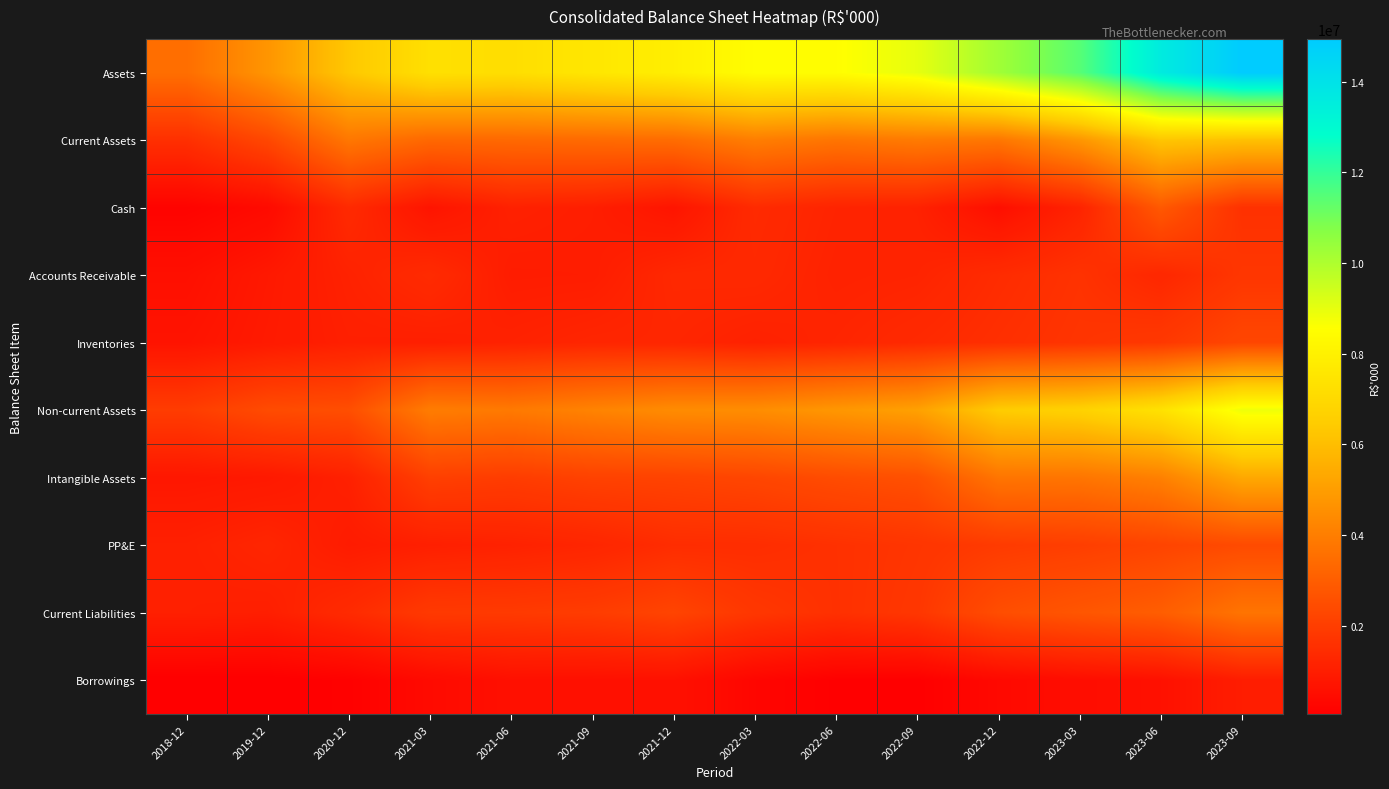

Reading left to right, extract all data points from this chart.

Assets: 2018-12=3520739	2019-12=4734424	2020-12=6312105	2021-03=7285512	2021-06=7213799	2021-09=7569507	2021-12=7900277	2022-03=8500550	2022-06=8509983	2022-09=8991576	2022-12=10239872	2023-03=11454976	2023-06=13607887	2023-09=14940391
Current Assets: 2018-12=1557625	2019-12=2306628	2020-12=3798883	2021-03=3316966	2021-06=3344077	2021-09=3394043	2021-12=3453302	2022-03=4006130	2022-06=3725156	2022-09=3898858	2022-12=3777271	2023-03=4757327	2023-06=6251236	2023-09=6090363
Cash: 2018-12=188122	2019-12=399494	2020-12=1387214	2021-03=703611	2021-06=1109310	2021-09=1023719	2021-12=717372	2022-03=1412203	2022-06=1192178	2022-09=1128208	2022-12=542437	2023-03=1175297	2023-06=2842919	2023-09=1607874
Accounts Receivable: 2018-12=568321	2019-12=839767	2020-12=1136482	2021-03=1425832	2021-06=974894	2021-09=991345	2021-12=1324613	2022-03=1350706	2022-06=1139792	2022-09=1190547	2022-12=1448136	2023-03=1648187	2023-06=1304833	2023-09=1764198
Inventories: 2018-12=686287	2019-12=886793	2020-12=1069035	2021-03=1050079	2021-06=1137053	2021-09=1248955	2021-12=1259321	2022-03=1119076	2022-06=1228281	2022-09=1385488	2022-12=1550580	2023-03=1707244	2023-06=1833094	2023-09=2274010
Non-current Assets: 2018-12=1963114	2019-12=2427796	2020-12=2513222	2021-03=3968546	2021-06=3869722	2021-09=4175464	2021-12=4446975	2022-03=4494420	2022-06=4784827	2022-09=5092718	2022-12=6462601	2023-03=6697649	2023-06=7356651	2023-09=8850028
Intangible Assets: 2018-12=784820	2019-12=849306	2020-12=1094330	2021-03=2060961	2021-06=1964293	2021-09=2124565	2021-12=2161110	2022-03=2261029	2022-06=2448867	2022-09=2588089	2022-12=3724045	2023-03=3735697	2023-06=4086103	2023-09=5331204
PP&E: 2018-12=1083679	2019-12=1253969	2020-12=945210	2021-03=1059230	2021-06=1127408	2021-09=1243544	2021-12=1473350	2022-03=1487847	2022-06=1597727	2022-09=1730708	2022-12=1912974	2023-03=2012369	2023-06=2208414	2023-09=2403570
Current Liabilities: 2018-12=1077672	2019-12=1039673	2020-12=1416769	2021-03=1876706	2021-06=1899637	2021-09=1969994	2021-12=2195108	2022-03=1793198	2022-06=1589755	2022-09=1784838	2022-12=2489047	2023-03=2766892	2023-06=2993219	2023-09=3707530
Borrowings: 2018-12=60640	2019-12=58712	2020-12=132144	2021-03=400675	2021-06=584493	2021-09=591450	2021-12=609132	2022-03=264545	2022-06=103272	2022-09=91933	2022-12=355250	2023-03=501472	2023-06=608402	2023-09=989753